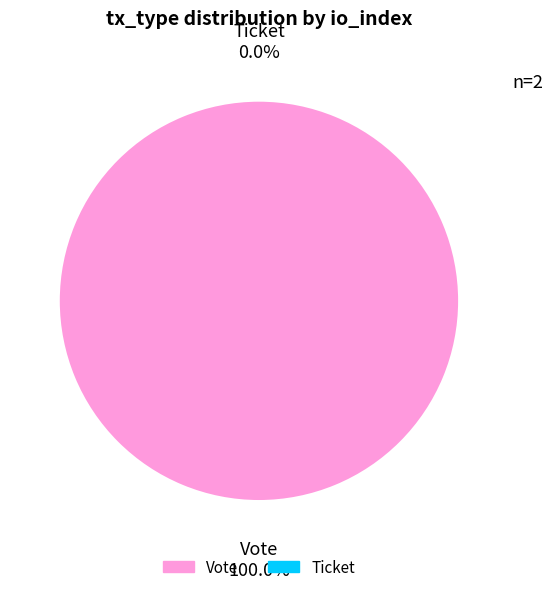

Is Ticket the majority of the pie?

No